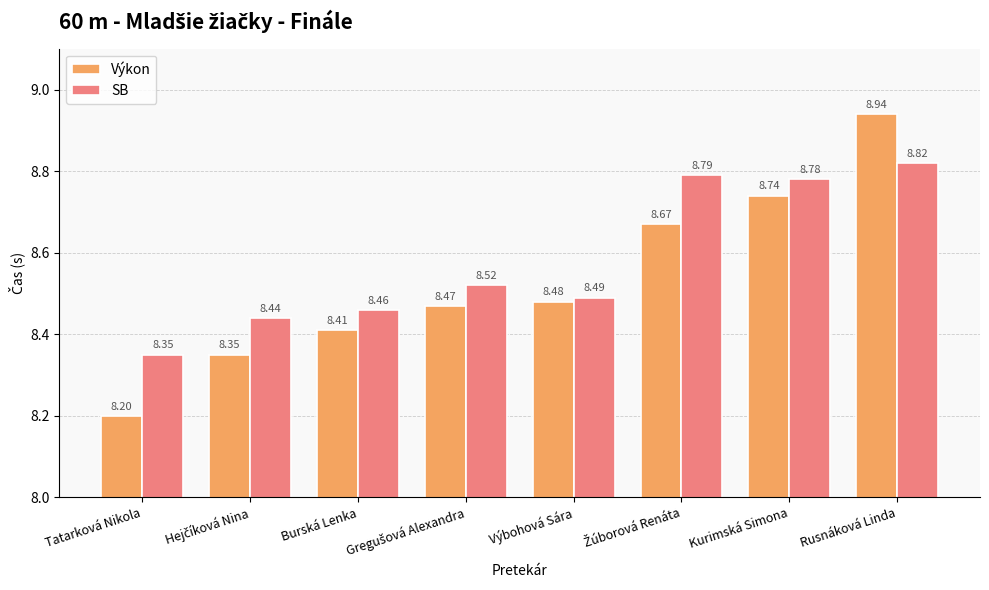

What is the average value of the Výkon series?

8.5